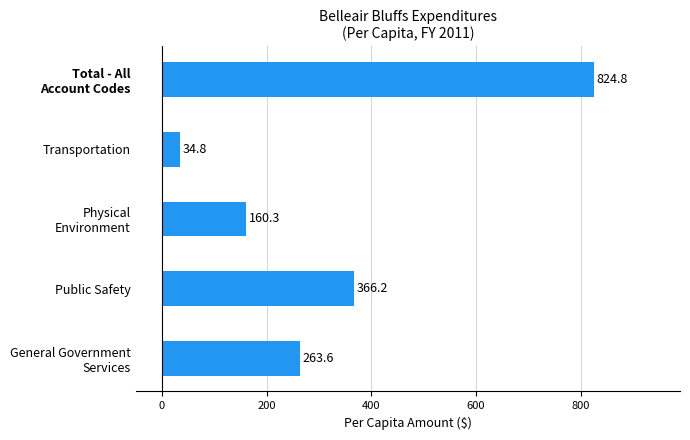

What is the difference between the maximum and second lowest values?

664.5